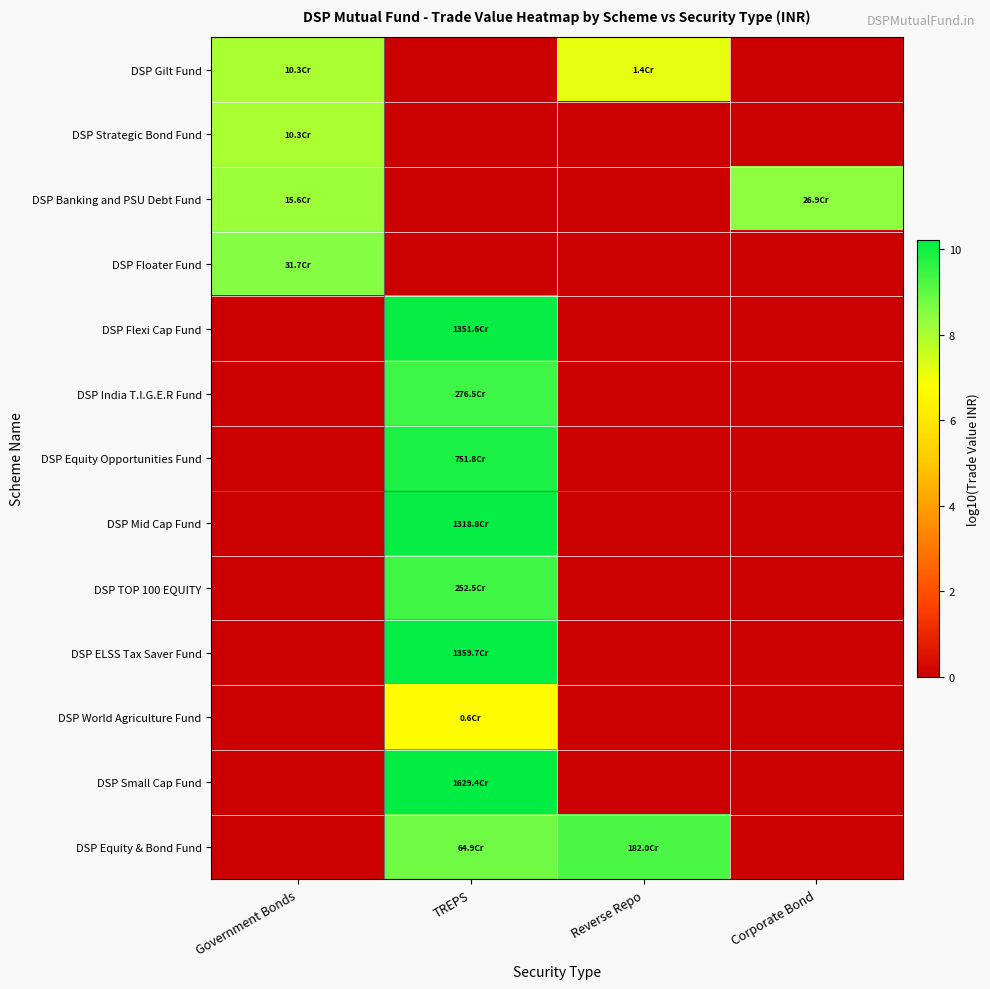

Count the number of categories in the chart.

4